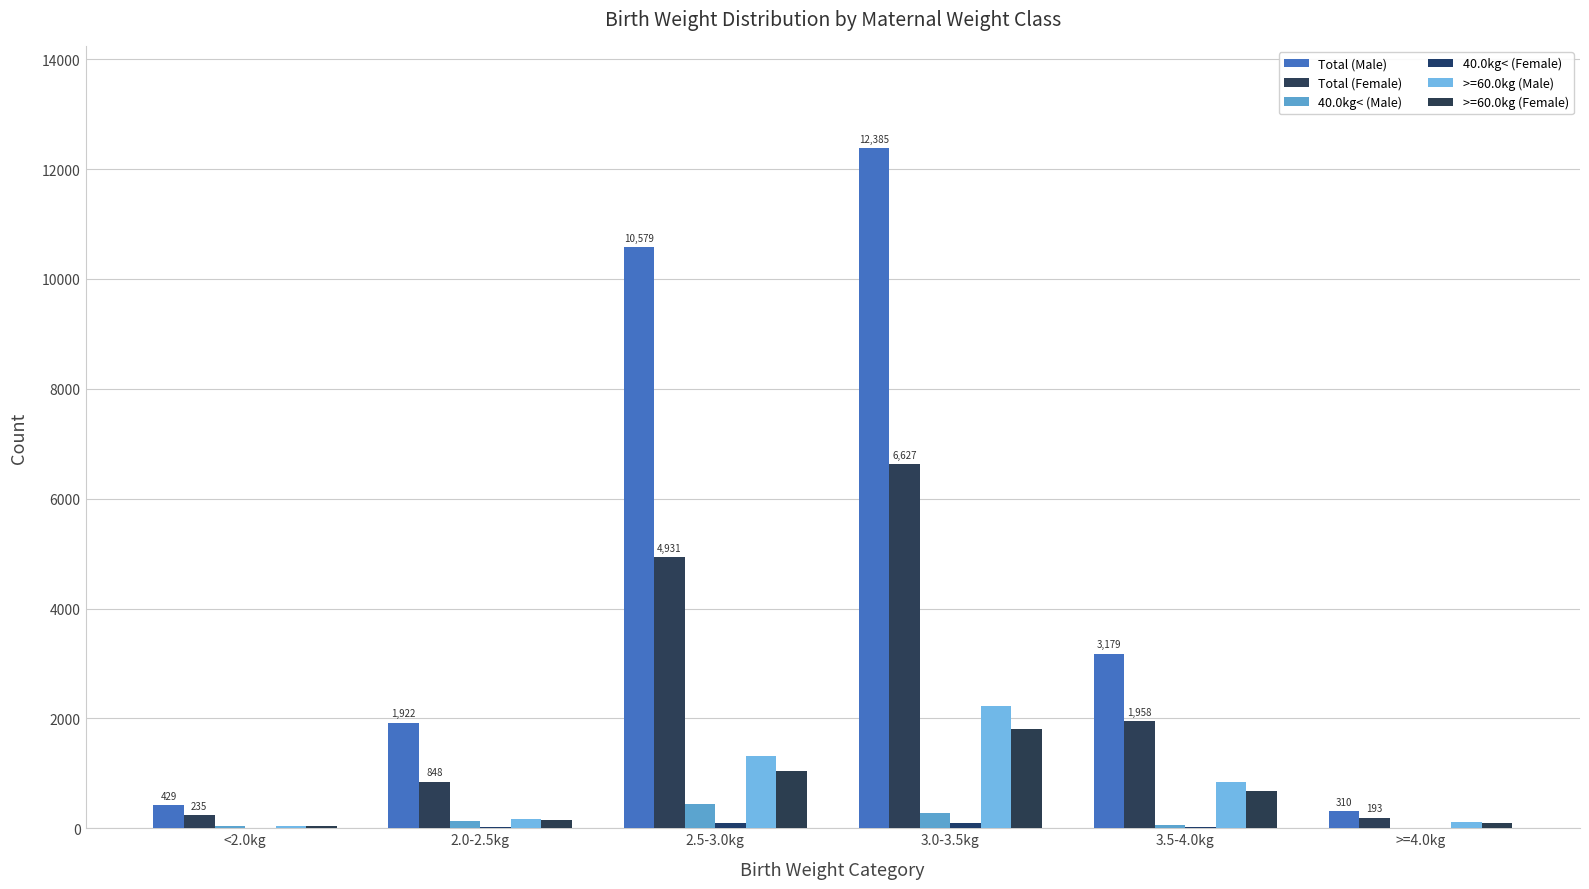

How many distinct data groups are displayed?

6